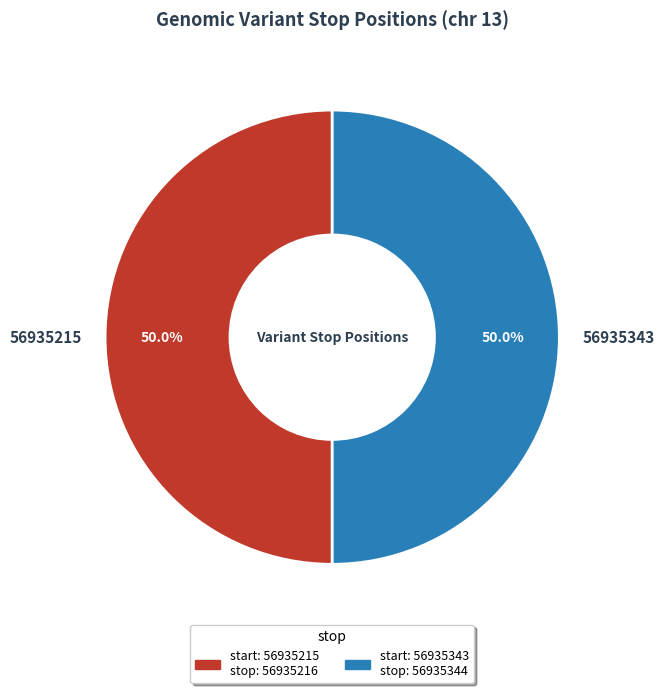

What percentage do 56935343 and 56935215 together represent?

100.0%